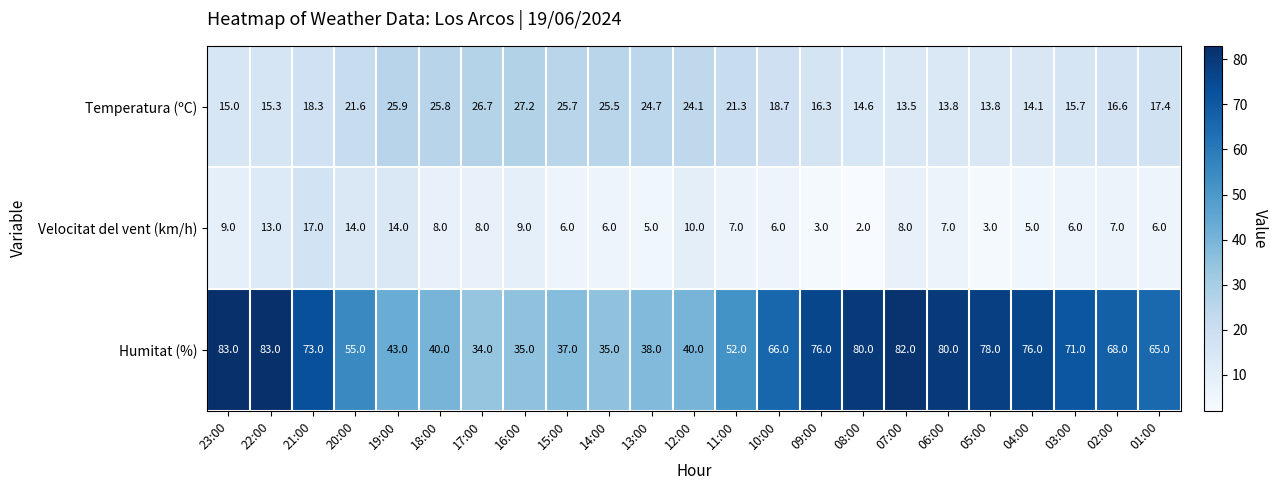

Which series has the largest total across all categories?

Humitat (%)